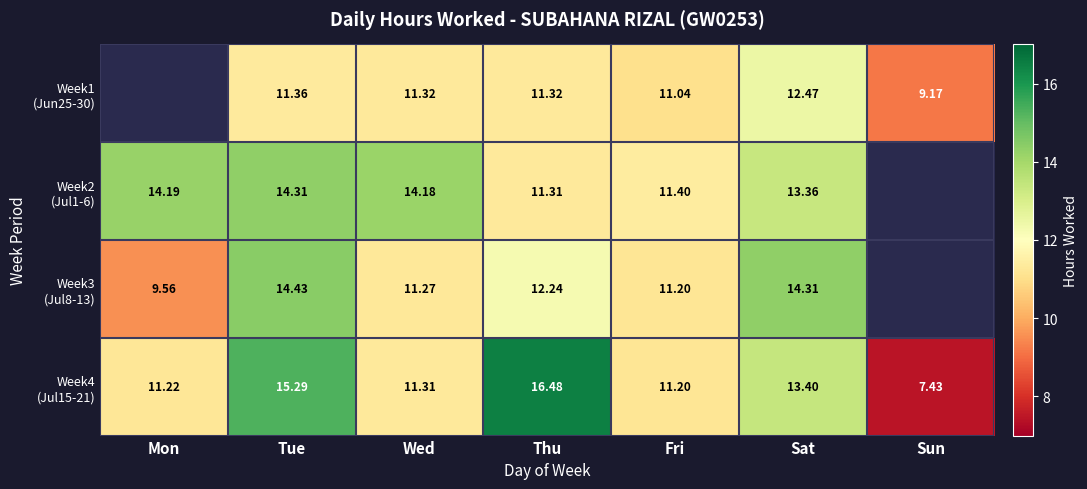

What is the sum of the Week2 (Jul1-6) values at Thu and Tue?

25.6